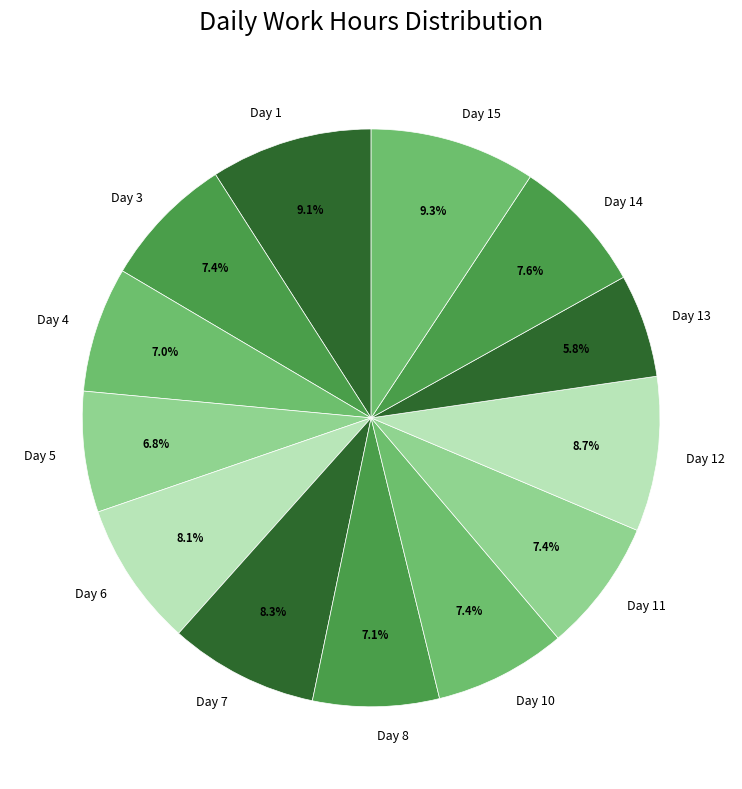

Which slice is the smallest?

Day 13